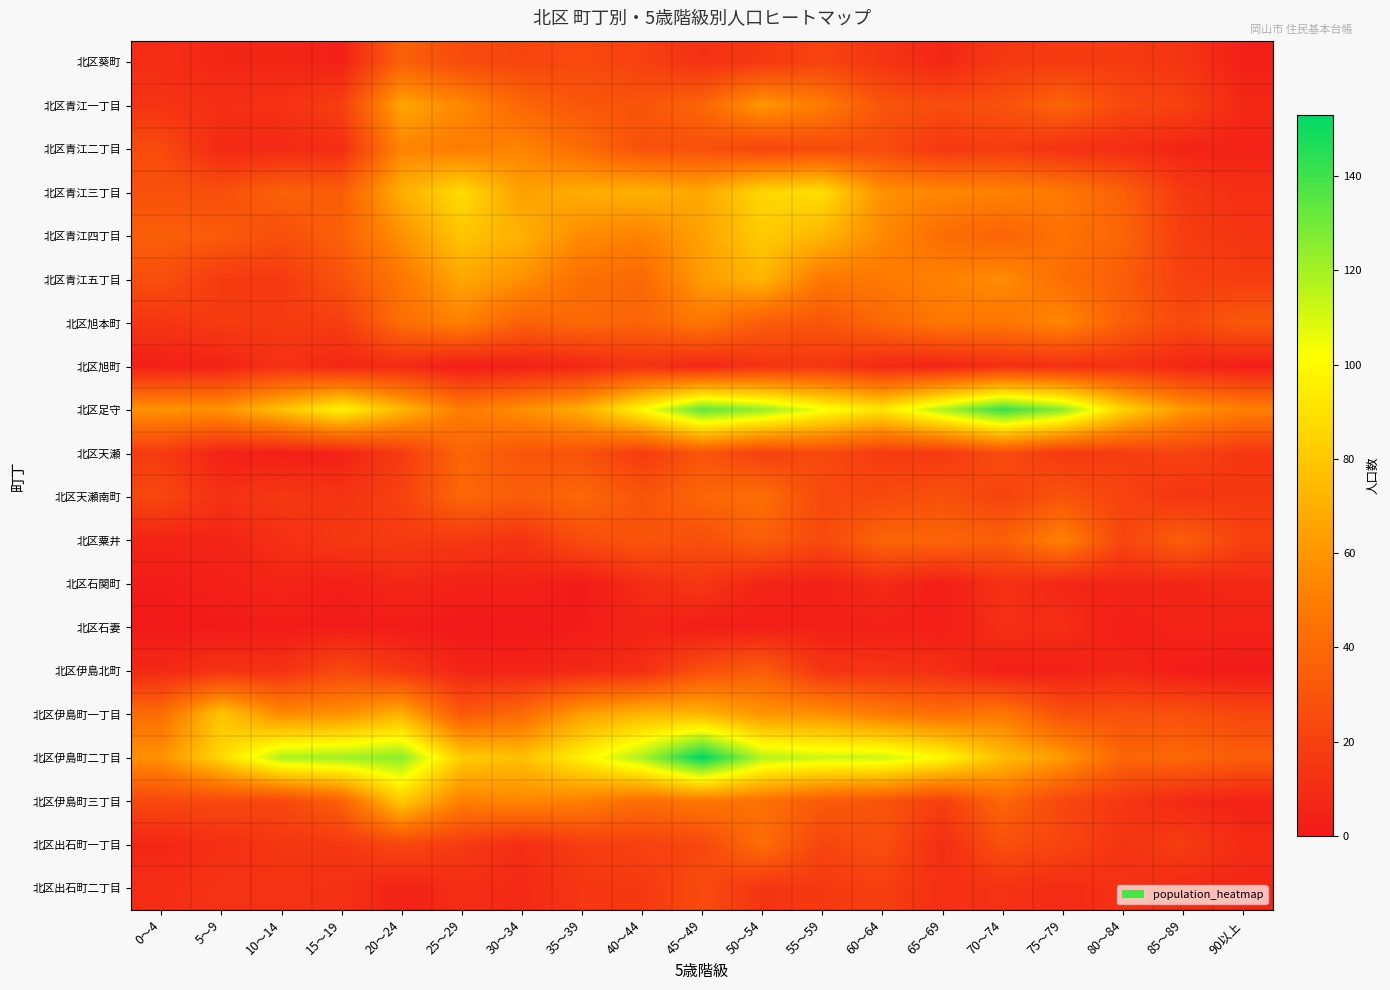

Reading left to right, list all the values displayed in this chart.

北区葵町: 0～4=10	5～9=7	10～14=7	15～19=4	20～24=36	25～29=25	30～34=22	35～39=24	40～44=20	45～49=12	50～54=16	55～59=21	60～64=14	65～69=7	70～74=16	75～79=17	80～84=17	85～89=14	90以上=4
北区青江一丁目: 0～4=13	5～9=11	10～14=12	15～19=19	20～24=66	25～29=55	30～34=39	35～39=31	40～44=30	45～49=38	50～54=61	55～59=49	60～64=30	65～69=26	70～74=28	75～79=38	80～84=24	85～89=20	90以上=8
北区青江二丁目: 0～4=25	5～9=8	10～14=8	15～19=10	20～24=53	25～29=49	30～34=53	35～39=41	40～44=28	45～49=28	50～54=22	55～59=25	60～64=25	65～69=15	70～74=18	75～79=12	80～84=10	85～89=6	90以上=5
北区青江三丁目: 0～4=28	5～9=27	10～14=36	15～19=34	20～24=70	25～29=88	30～34=64	35～39=69	40～44=71	45～49=67	50～54=86	55～59=89	60～64=58	65～69=54	70～74=52	75～79=48	80～84=36	85～89=16	90以上=11
北区青江四丁目: 0～4=35	5～9=33	10～14=27	15～19=36	20～24=58	25～29=79	30～34=71	35～39=56	40～44=52	45～49=65	50～54=81	55～59=73	60～64=55	65～69=42	70～74=37	75～79=45	80～84=38	85～89=18	90以上=14
北区青江五丁目: 0～4=27	5～9=17	10～14=16	15～19=29	20～24=47	25～29=67	30～34=58	35～39=43	40～44=40	45～49=62	50～54=73	55～59=47	60～64=48	65～69=52	70～74=56	75～79=43	80～84=34	85～89=20	90以上=18
北区旭本町: 0～4=14	5～9=17	10～14=17	15～19=18	20～24=42	25～29=52	30～34=36	35～39=40	40～44=37	45～49=47	50～54=34	55～59=30	60～64=39	65～69=47	70～74=46	75～79=54	80～84=35	85～89=24	90以上=32
北区旭町: 0～4=4	5～9=5	10～14=12	15～19=7	20～24=9	25～29=2	30～34=4	35～39=7	40～44=13	45～49=7	50～54=13	55～59=15	60～64=8	65～69=6	70～74=11	75～79=11	80～84=12	85～89=7	90以上=3
北区足守: 0～4=59	5～9=59	10～14=77	15～19=98	20～24=74	25～29=49	30～34=57	35～39=69	40～44=100	45～49=134	50～54=123	55～59=104	60～64=92	65～69=118	70～74=142	75～79=125	80～84=85	85～89=61	90以上=51
北区天瀬: 0～4=17	5～9=5	10～14=3	15～19=5	20～24=17	25～29=38	30～34=30	35～39=29	40～44=17	45～49=30	50～54=20	55～59=24	60～64=17	65～69=16	70～74=26	75～79=16	80～84=18	85～89=21	90以上=15
北区天瀬南町: 0～4=23	5～9=12	10～14=16	15～19=13	20～24=20	25～29=39	30～34=34	35～39=39	40～44=30	45～49=38	50～54=43	55～59=24	60～64=24	65～69=28	70～74=21	75～79=29	80～84=21	85～89=14	90以上=16
北区粟井: 0～4=6	5～9=6	10～14=11	15～19=16	20～24=17	25～29=16	30～34=13	35～39=26	40～44=30	45～49=27	50～54=35	55～59=24	60～64=38	65～69=38	70～74=35	75～79=52	80～84=22	85～89=35	90以上=20
北区石関町: 0～4=2	5～9=4	10～14=6	15～19=3	20～24=7	25～29=5	30～34=5	35～39=1	40～44=10	45～49=15	50～54=6	55～59=4	60～64=9	65～69=3	70～74=12	75～79=7	80～84=7	85～89=7	90以上=8
北区石妻: 0～4=1	5～9=1	10～14=2	15～19=2	20～24=2	25～29=0	30～34=0	35～39=2	40～44=6	45～49=2	50～54=3	55～59=4	60～64=4	65～69=3	70～74=11	75～79=10	80～84=3	85～89=6	90以上=5
北区伊島北町: 0～4=8	5～9=13	10～14=12	15～19=24	20～24=15	25～29=6	30～34=5	35～39=8	40～44=10	45～49=27	50～54=34	55～59=14	60～64=13	65～69=11	70～74=3	75～79=4	80～84=7	85～89=2	90以上=1
北区伊島町一丁目: 0～4=42	5～9=79	10～14=56	15～19=58	20～24=71	25～29=32	30～34=41	35～39=64	40～44=73	45～49=73	50～54=60	55～59=58	60～64=49	65～69=43	70～74=48	75～79=28	80～84=28	85～89=28	90以上=23
北区伊島町二丁目: 0～4=58	5～9=86	10～14=118	15～19=121	20～24=125	25～29=82	30～34=77	35～39=97	40～44=119	45～49=153	50～54=117	55～59=112	60～64=112	65～69=100	70～74=76	75～79=62	80～84=38	85～89=39	90以上=34
北区伊島町三丁目: 0～4=24	5～9=24	10～14=23	15～19=36	20～24=81	25～29=51	30～34=54	35～39=51	40～44=42	45～49=47	50～54=44	55～59=33	60～64=30	65～69=19	70～74=39	75～79=23	80～84=15	85～89=8	90以上=5
北区出石町一丁目: 0～4=7	5～9=11	10～14=15	15～19=15	20～24=23	25～29=17	30～34=10	35～39=18	40～44=20	45～49=23	50～54=42	55～59=22	60～64=27	65～69=10	70～74=27	75～79=22	80～84=14	85～89=18	90以上=9
北区出石町二丁目: 0～4=10	5～9=13	10～14=13	15～19=12	20～24=5	25～29=10	30～34=8	35～39=15	40～44=16	45～49=25	50～54=14	55～59=16	60～64=19	65～69=11	70～74=13	75～79=9	80～84=12	85～89=8	90以上=7